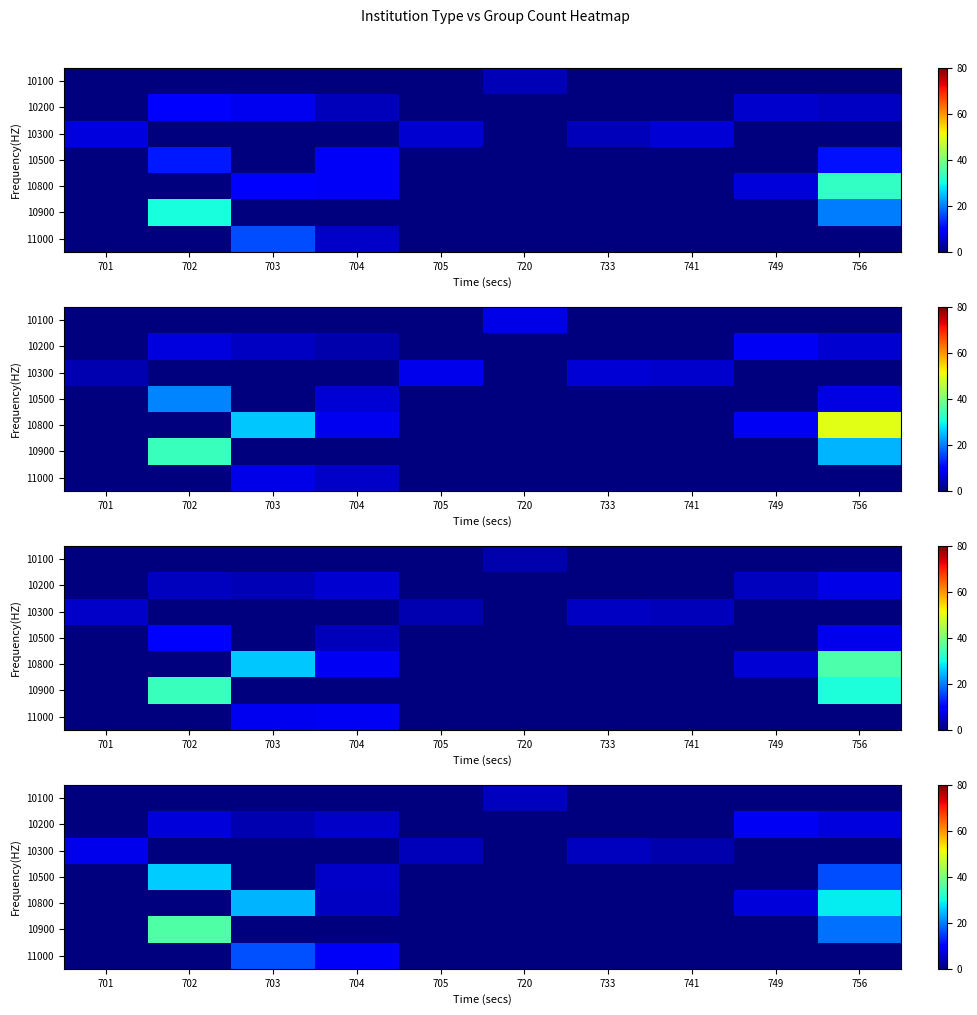

At how many categories does at least one series exceed 24?

3